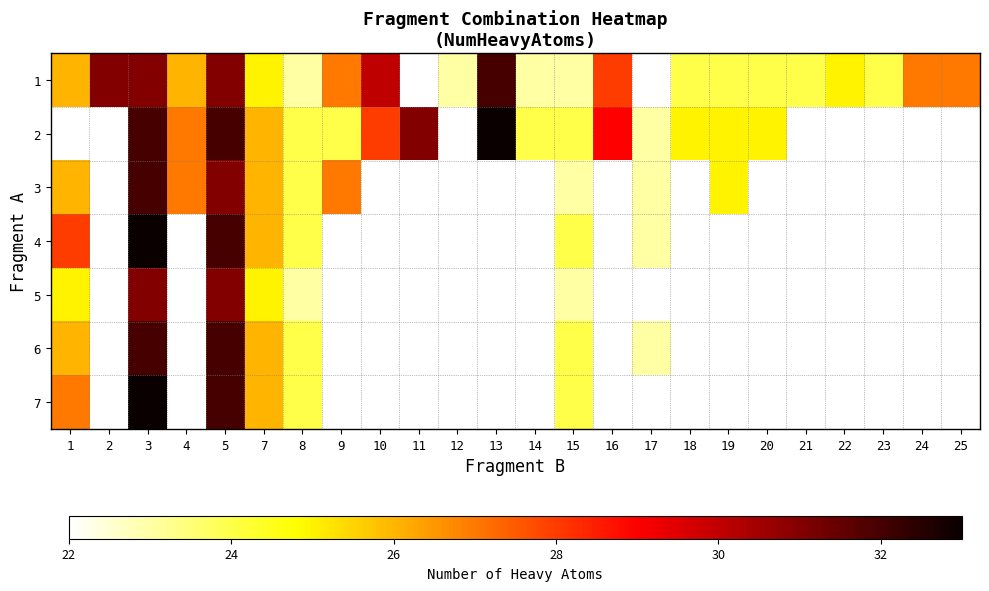

Rank the series at 18 from lowest to highest value.

1, 2, 3, 4, 5, 6, 7